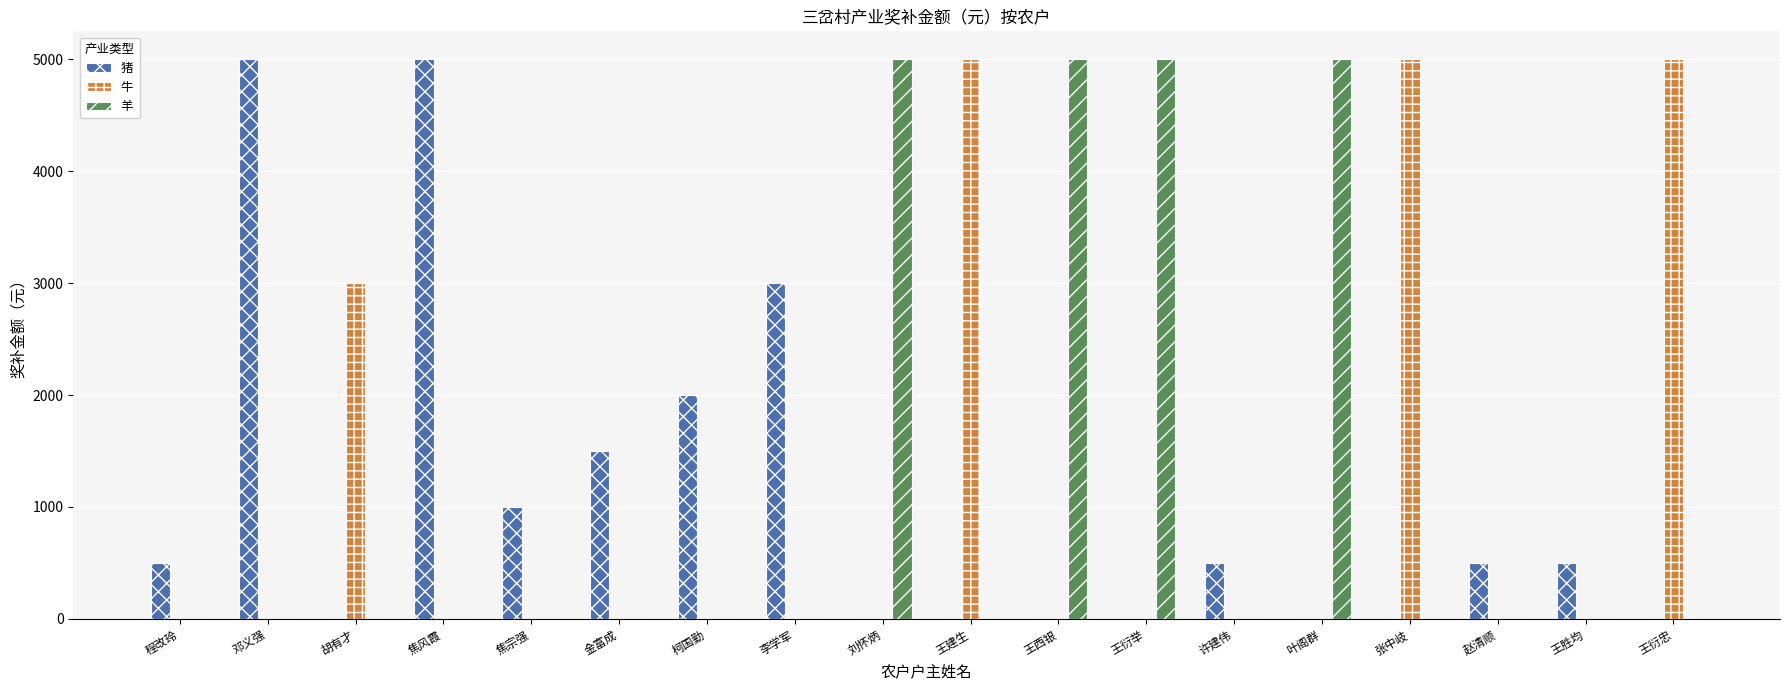

The value of 牛 at 许建伟 is 0. True or false?

True